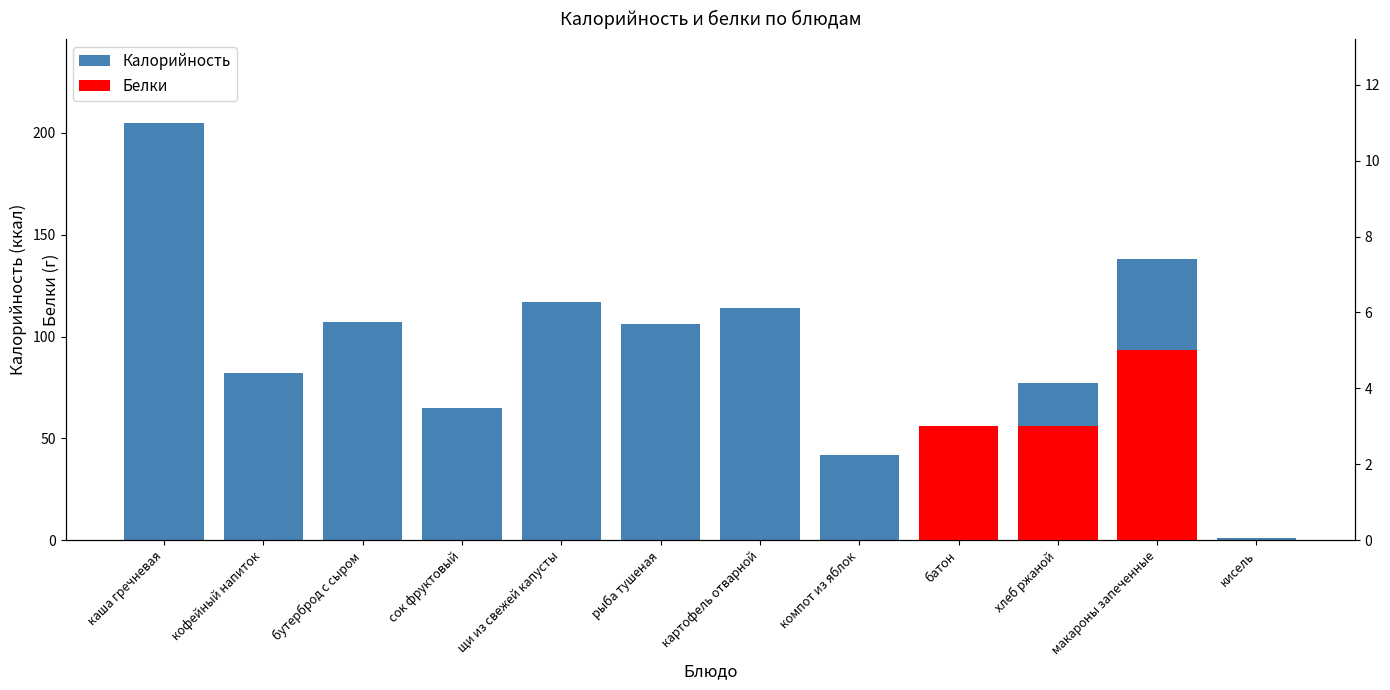

The value at щи из свежей капусты is 45. True or false?

False